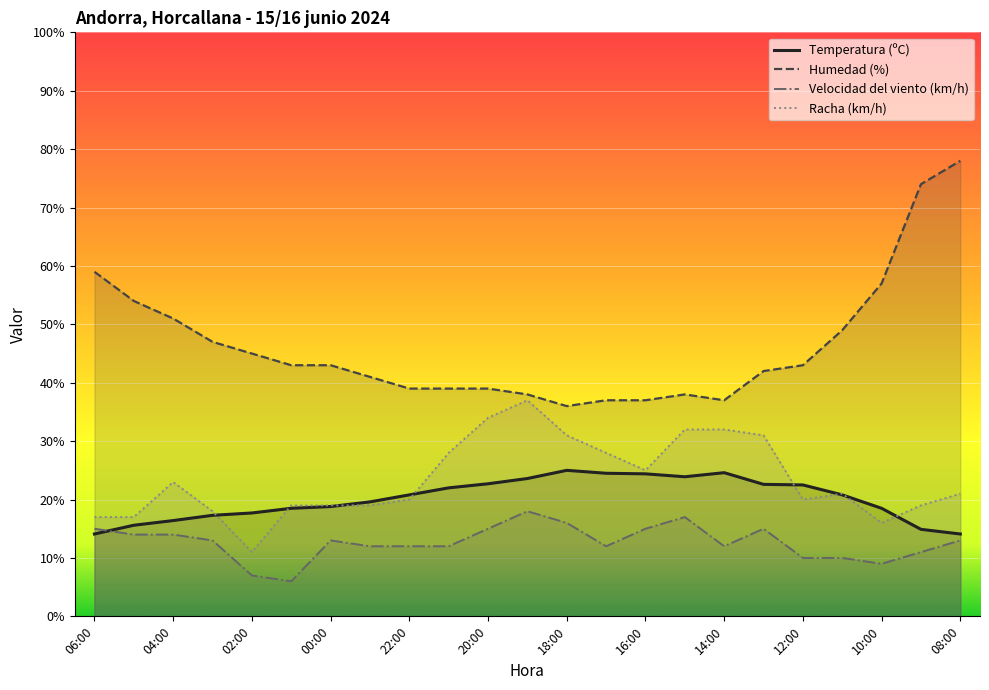

Which series has the largest total across all categories?

Humedad (%)